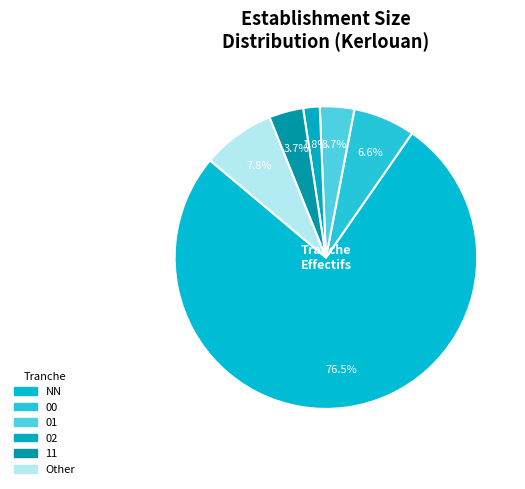

How many slices are in this pie chart?

6